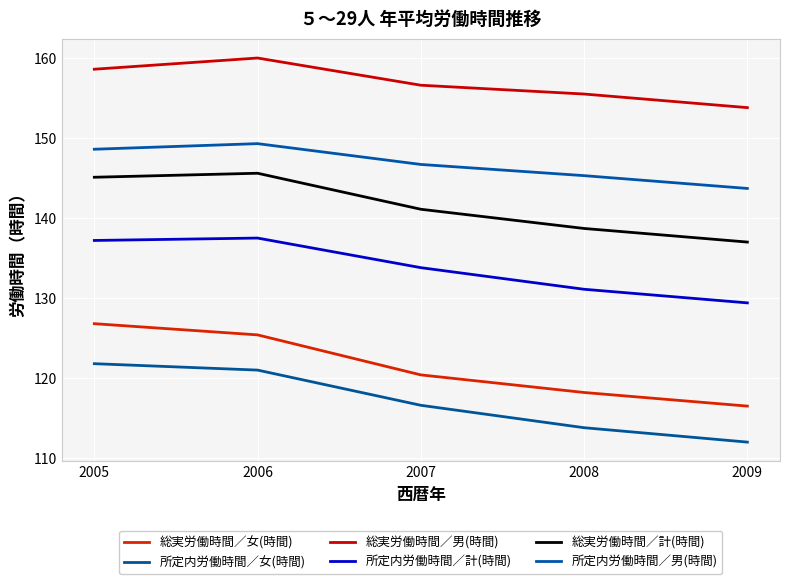

True or false: 所定内労働時間／女(時間) has a value of 112.0 at 2009.

True